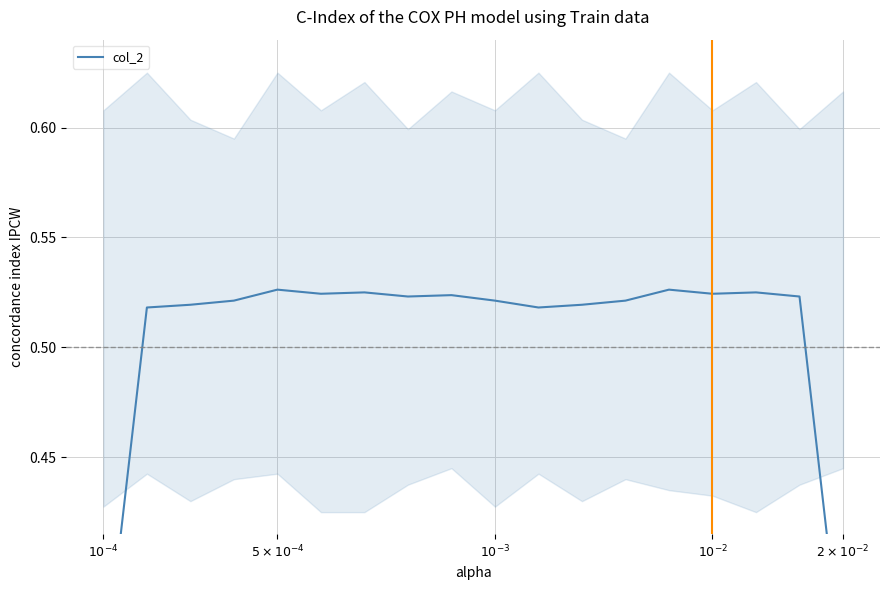

What is the minimum value shown in the chart?

0.3